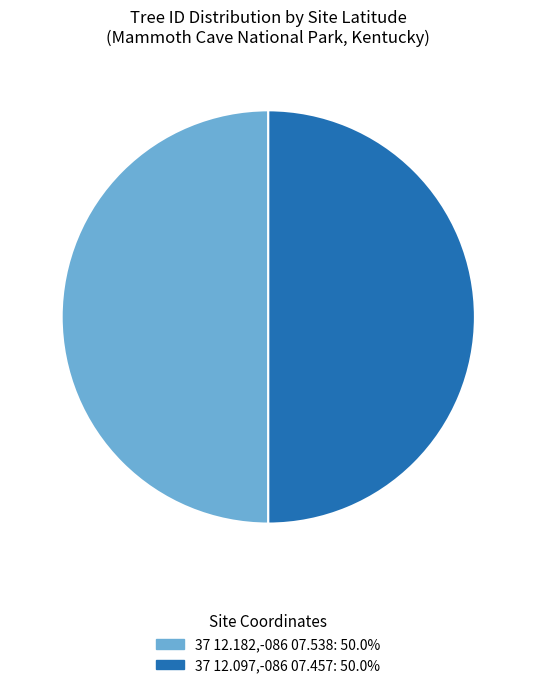

Is it true that 37 12.097,-086 07.457 is 50% of the pie?

True